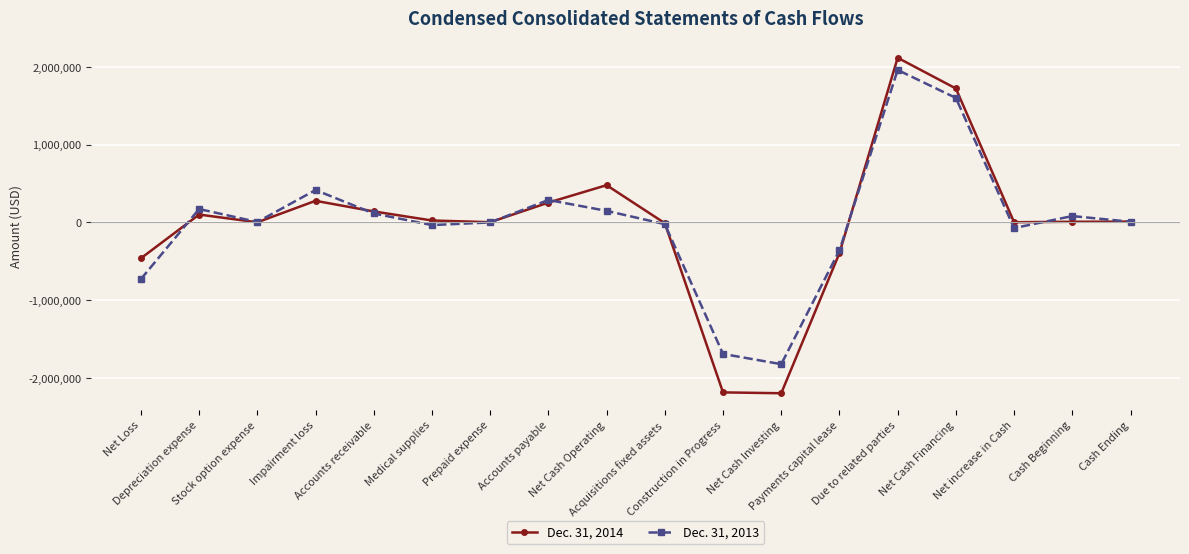

What are all the series names shown in the legend?

Dec. 31, 2014, Dec. 31, 2013